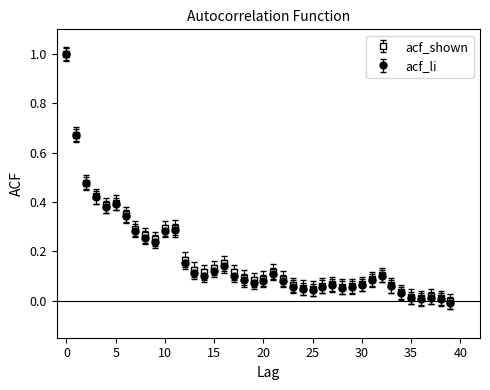

True or false: acf_li has more than 0 interior local peaks.

True